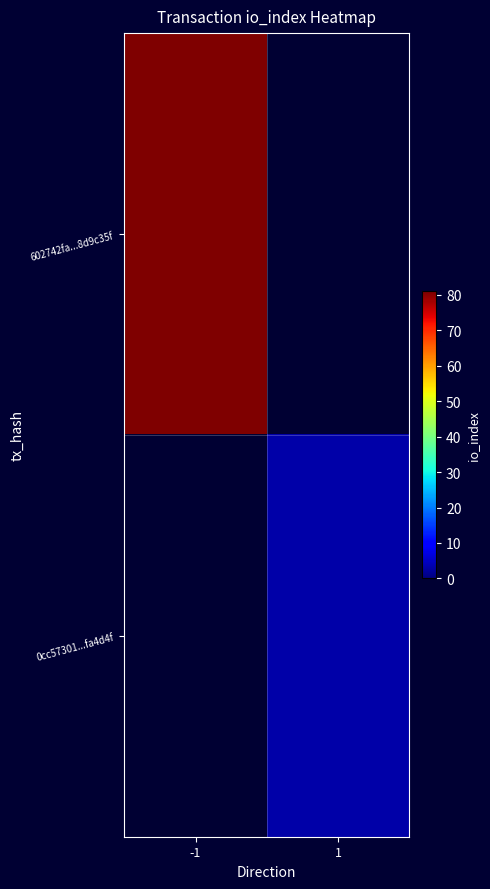

Rank the categories by 602742fa...8d9c35f value from lowest to highest.

-1, 1